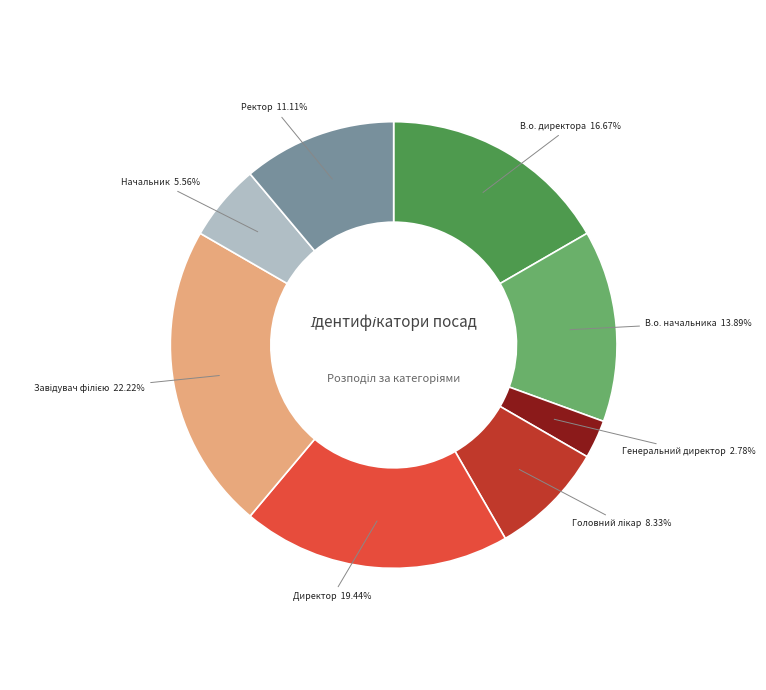

What is the ratio of the value at Начальник to the value at Генеральний директор?

2.0